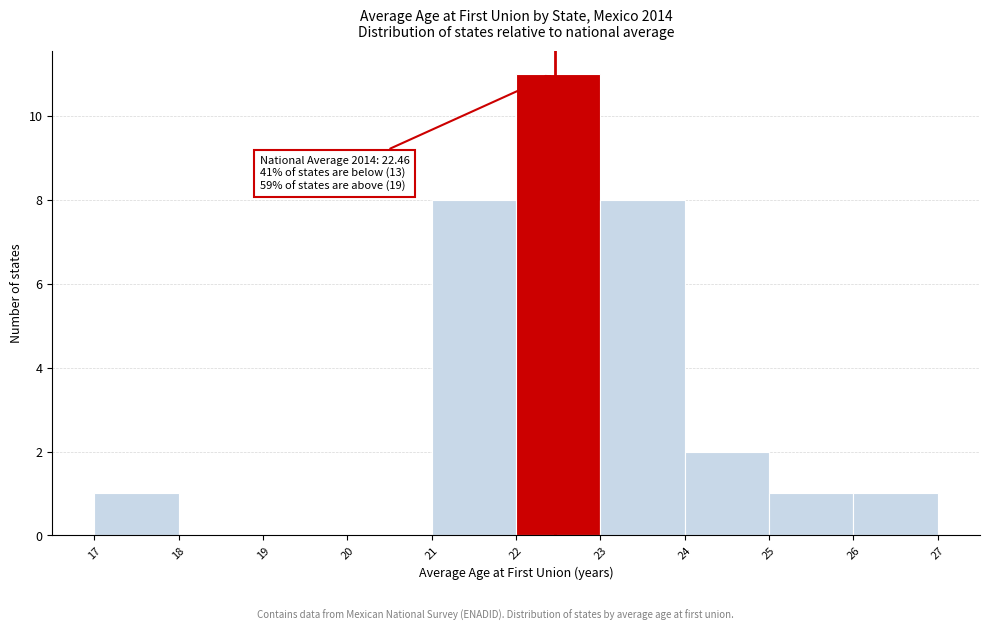

Which range on the x-axis has the tallest bar?

22 to 23